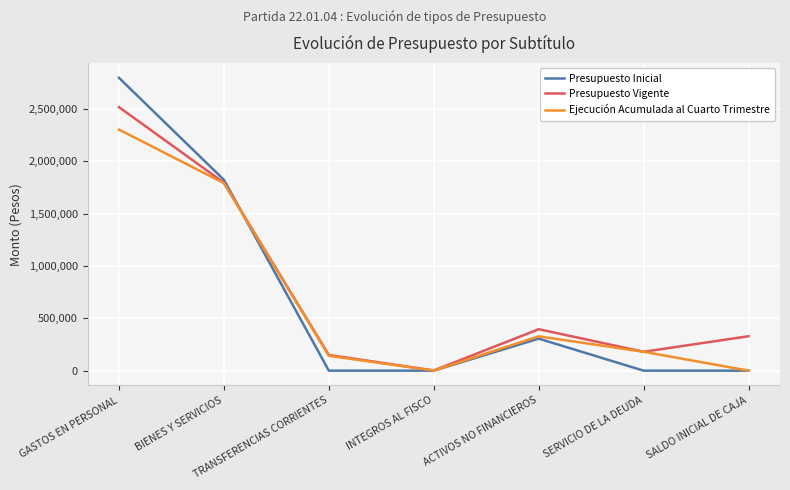

Which series has the widest spread of values?

Presupuesto Inicial